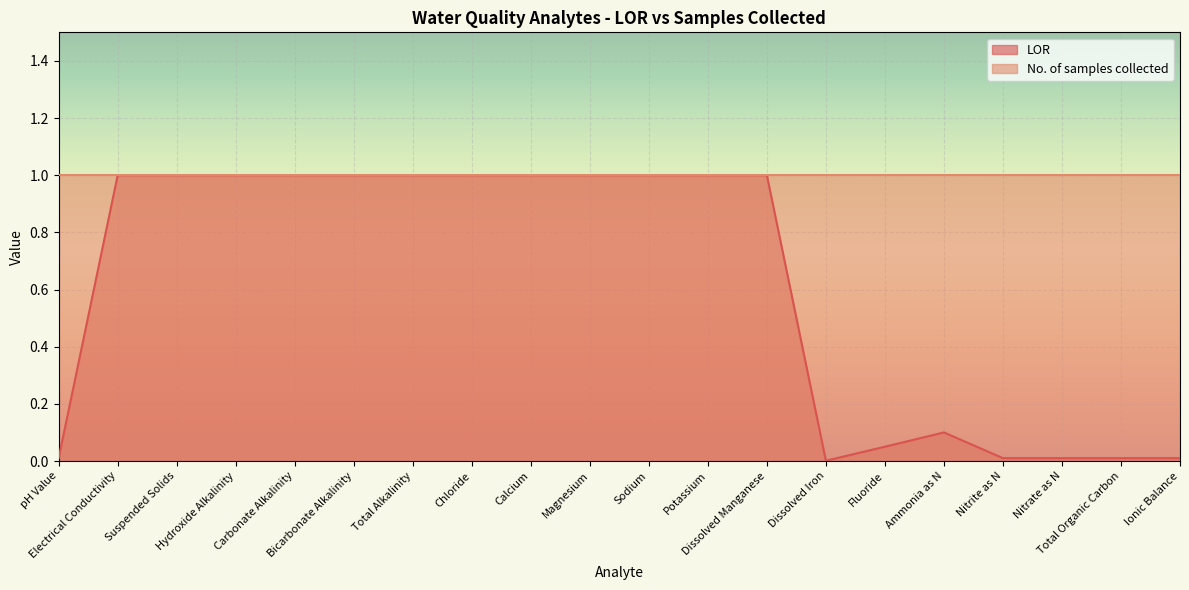

How many data points are less than 1?

8